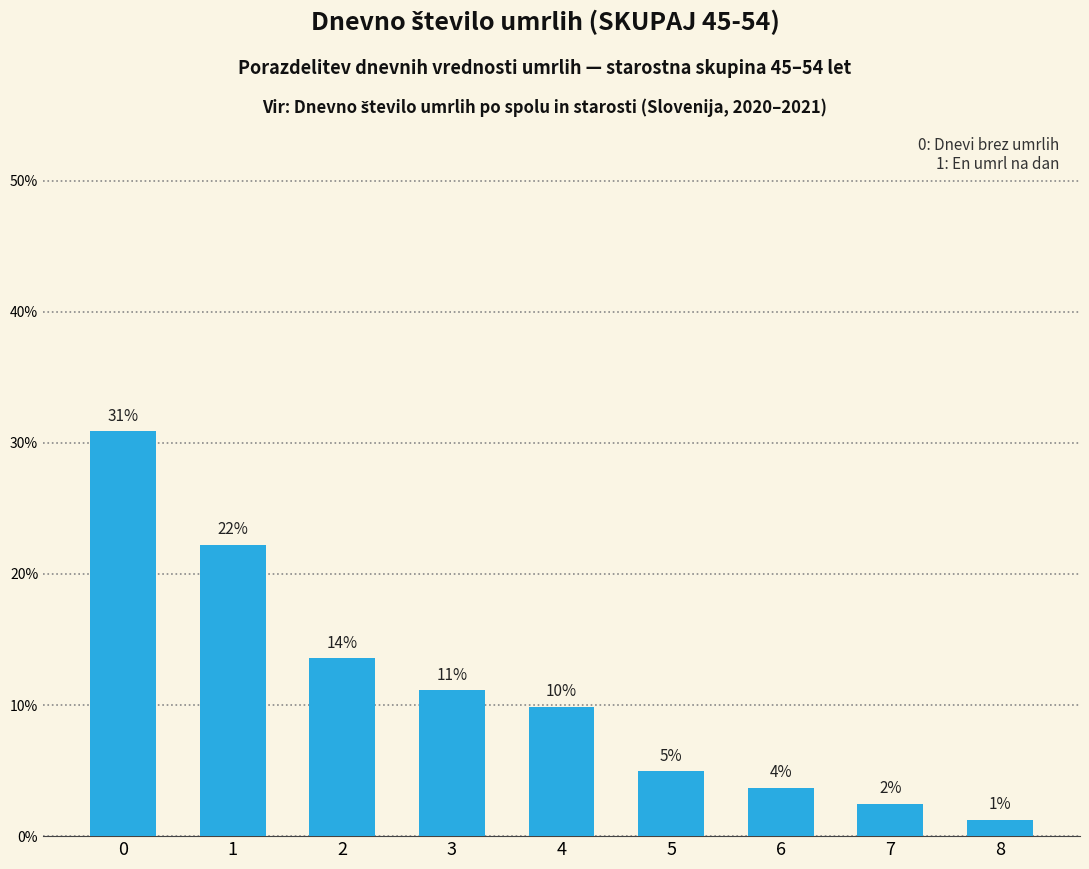

Does the chart contain any negative values?

No